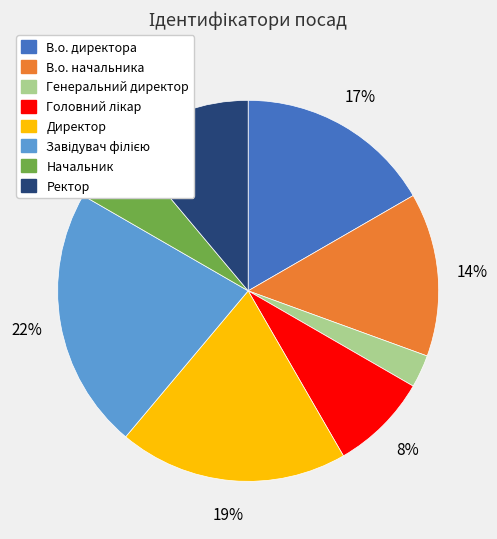

True or false: Начальник accounts for 6% of the total.

True